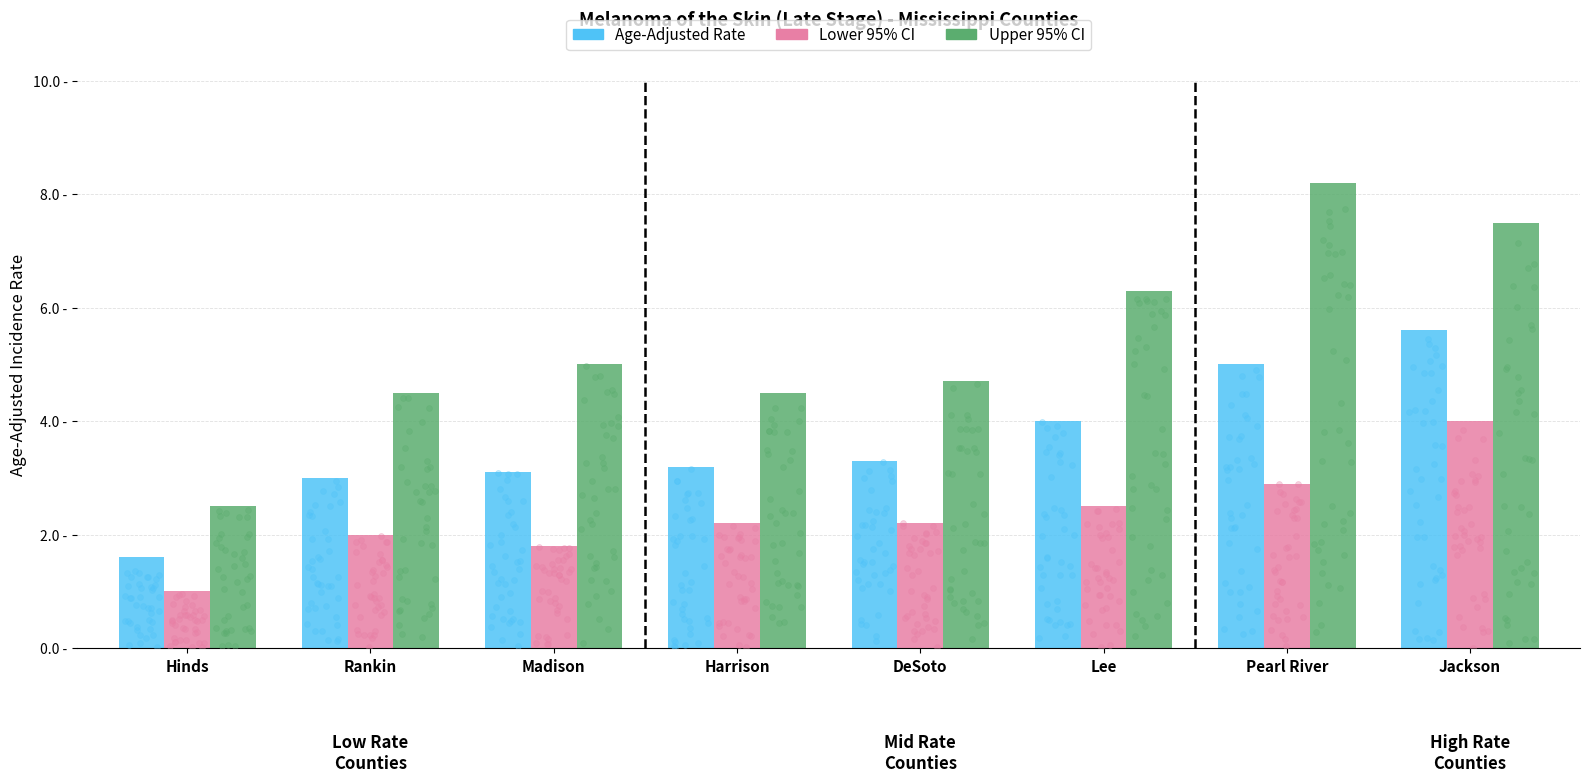

Which series contains the highest Y value?

Upper 95% CI